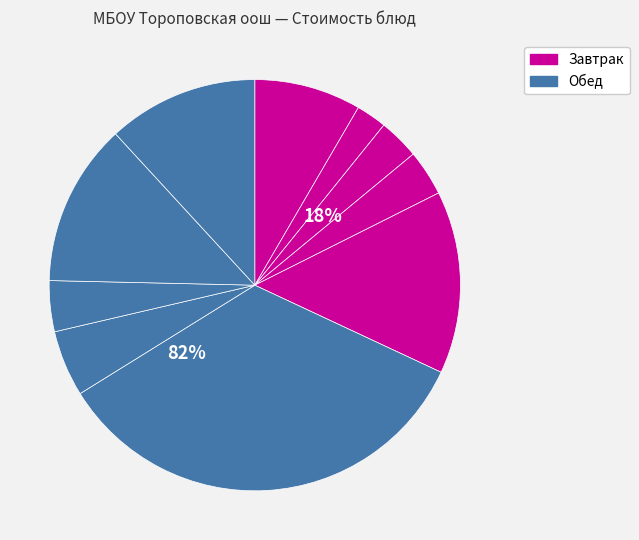

Which slice is the largest?

Жаркое по-домашнему